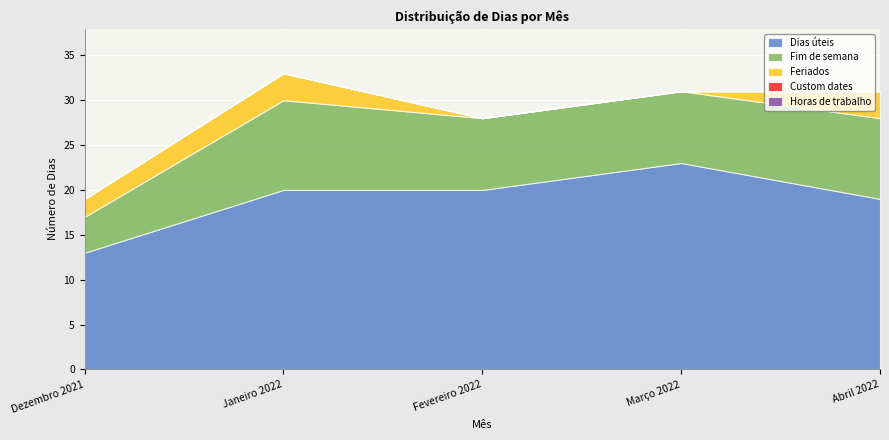

True or false: Dias úteis and Fim de semana intersect in this chart.

False